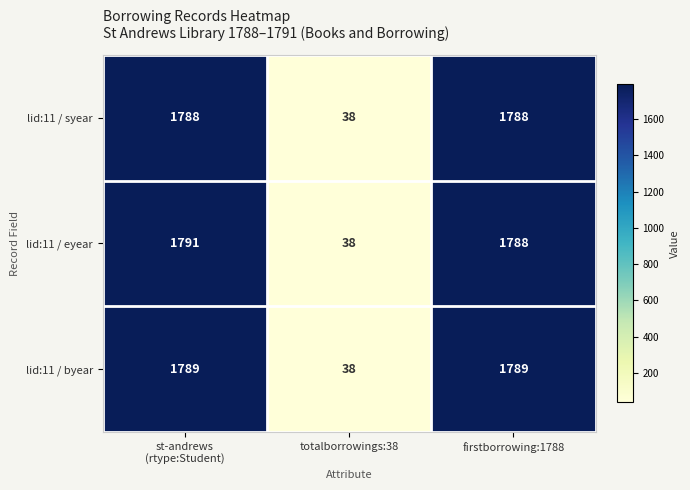

Which category has the lowest value in the lid:11 / syear series?

totalborrowings:38